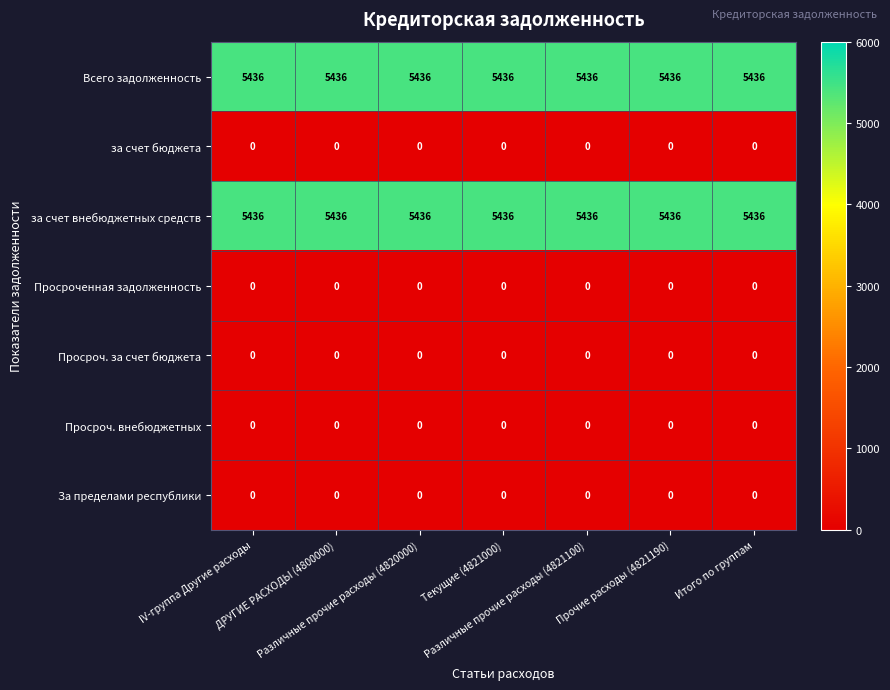

At how many categories does at least one series exceed 2996?

7